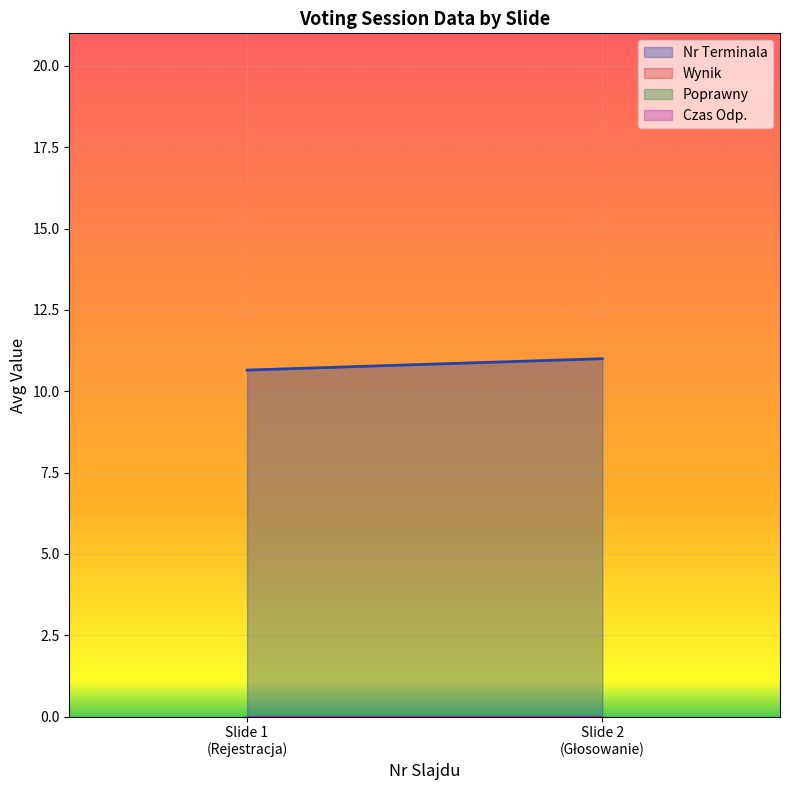

At 1, list the series in order from smallest to largest.

Wynik, Poprawny, Czas Odp., Nr Terminala